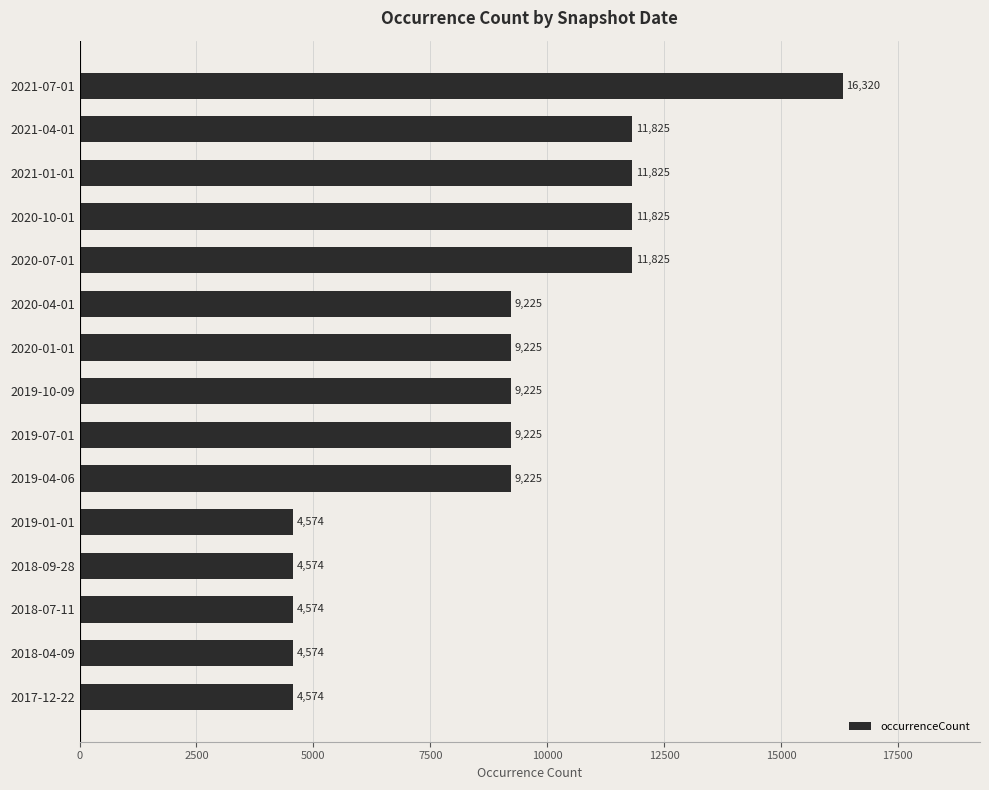

Count the values in the range 4574 to 11825.

14